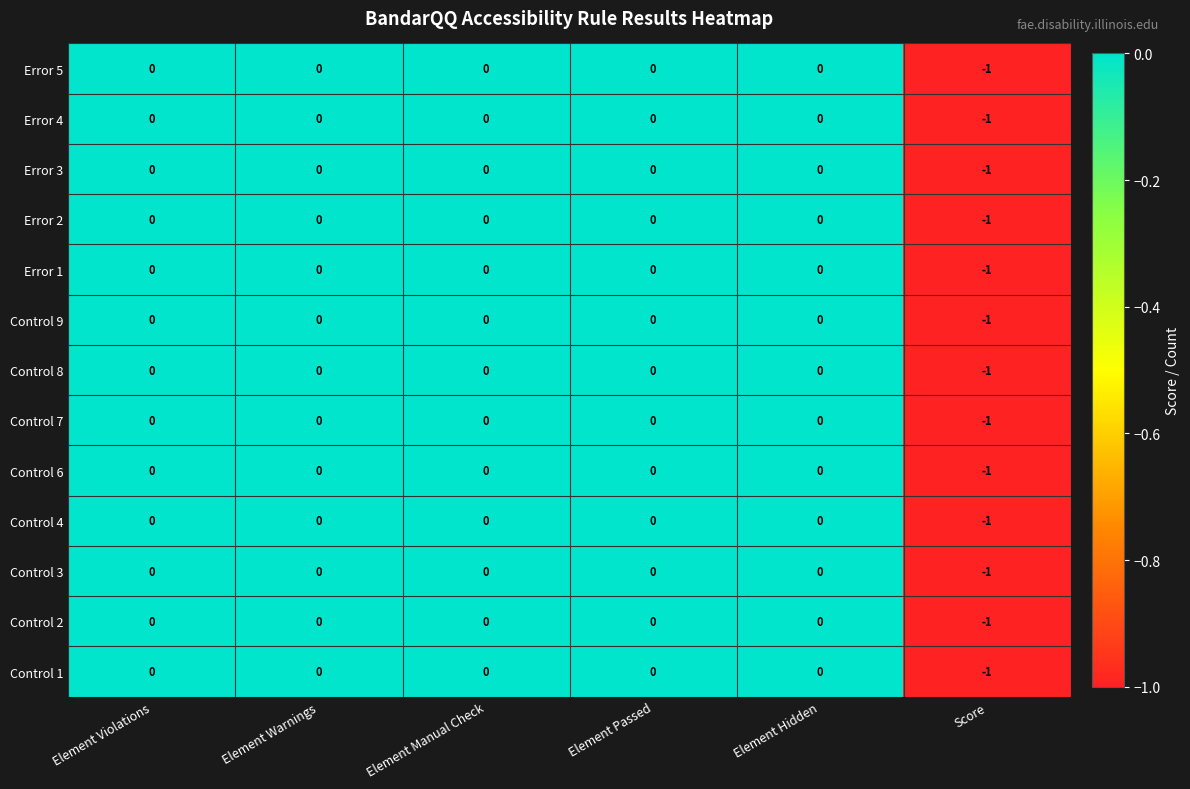

How many Error 1 values are between 0 and 1?

5